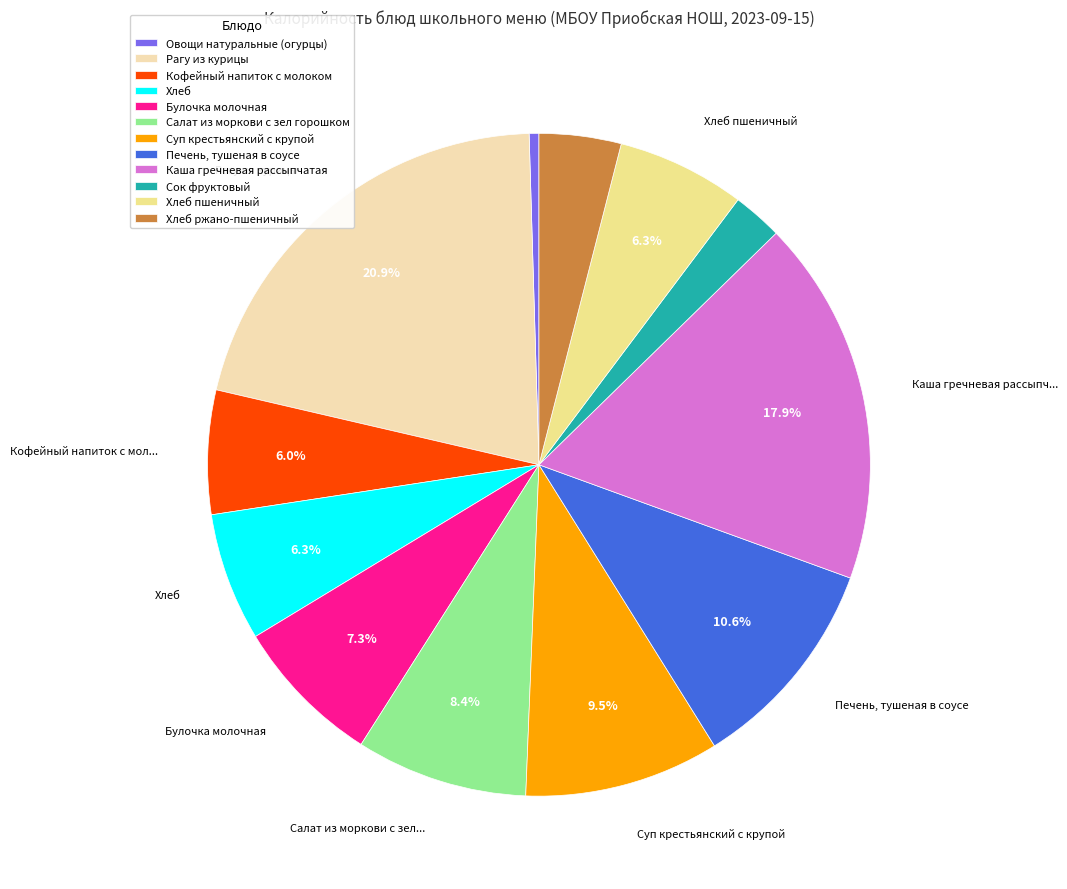

What is the largest slice in the pie chart?

Рагу из курицы